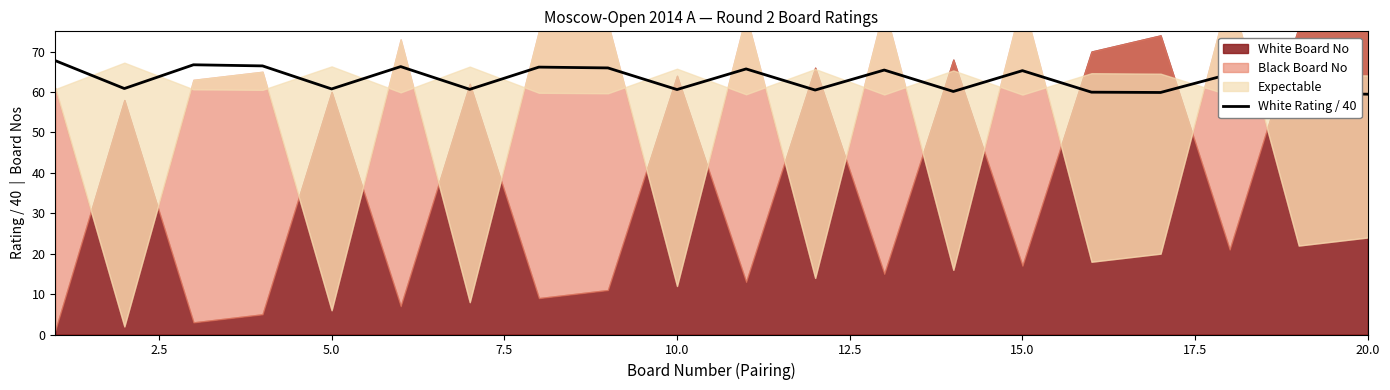

True or false: there are more than 2 points higher than both neighbors.

True